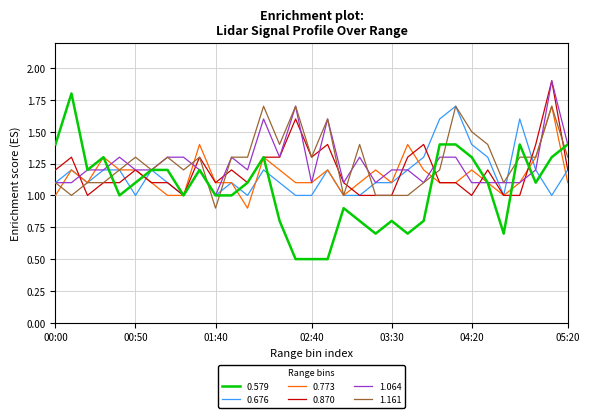

Which series has the widest spread of values?

0.579